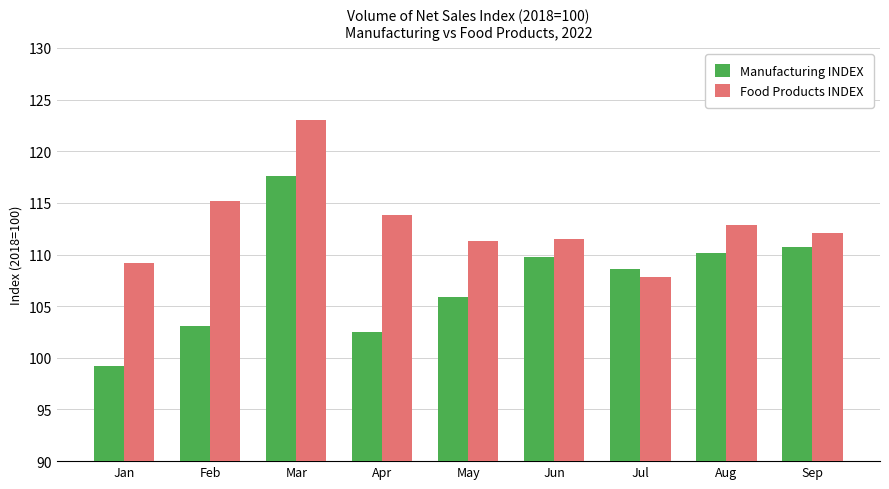

Which series has the largest range (max minus min)?

Manufacturing INDEX